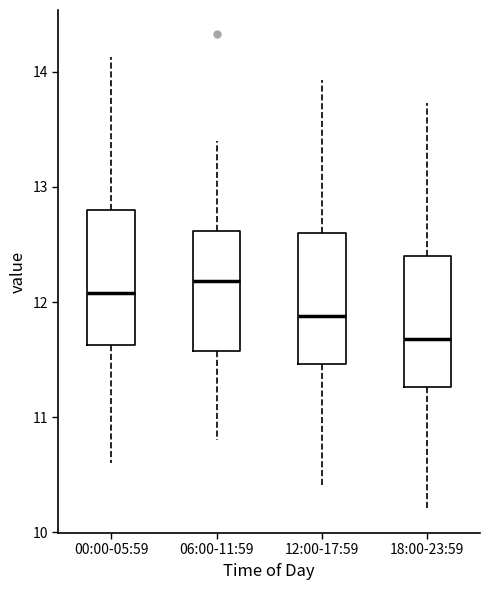

Reading left to right, transcribe this box plot: for each box, give where its median line is, the range the box spans, and where its two whiskers end, as read against the y-axis. The values are not printed on the chart, so give them approximately, as read against the axis.

00:00-05:59: median 12.1, box 11.6 to 12.8, whiskers 10.6 to 14.1
06:00-11:59: median 12.2, box 11.6 to 12.6, whiskers 10.8 to 13.4
12:00-17:59: median 11.9, box 11.5 to 12.6, whiskers 10.4 to 13.9
18:00-23:59: median 11.7, box 11.3 to 12.4, whiskers 10.2 to 13.7